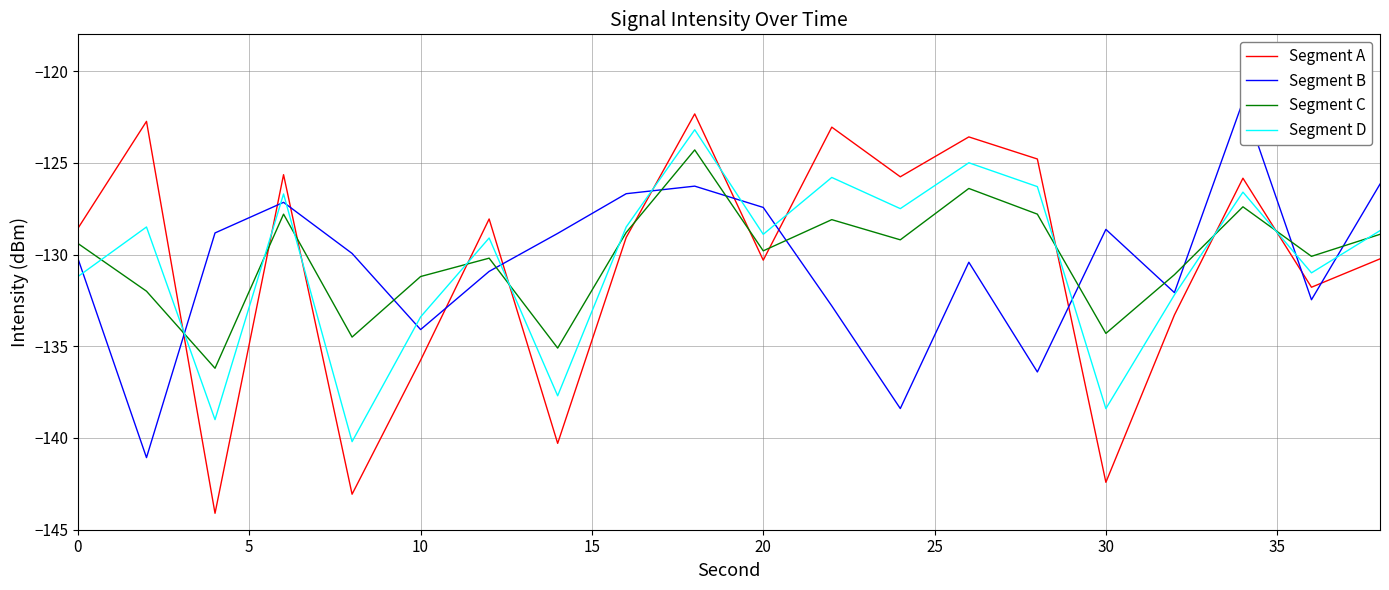

Which series ends up on top after the final intersection of Segment A and Segment B?

Segment B